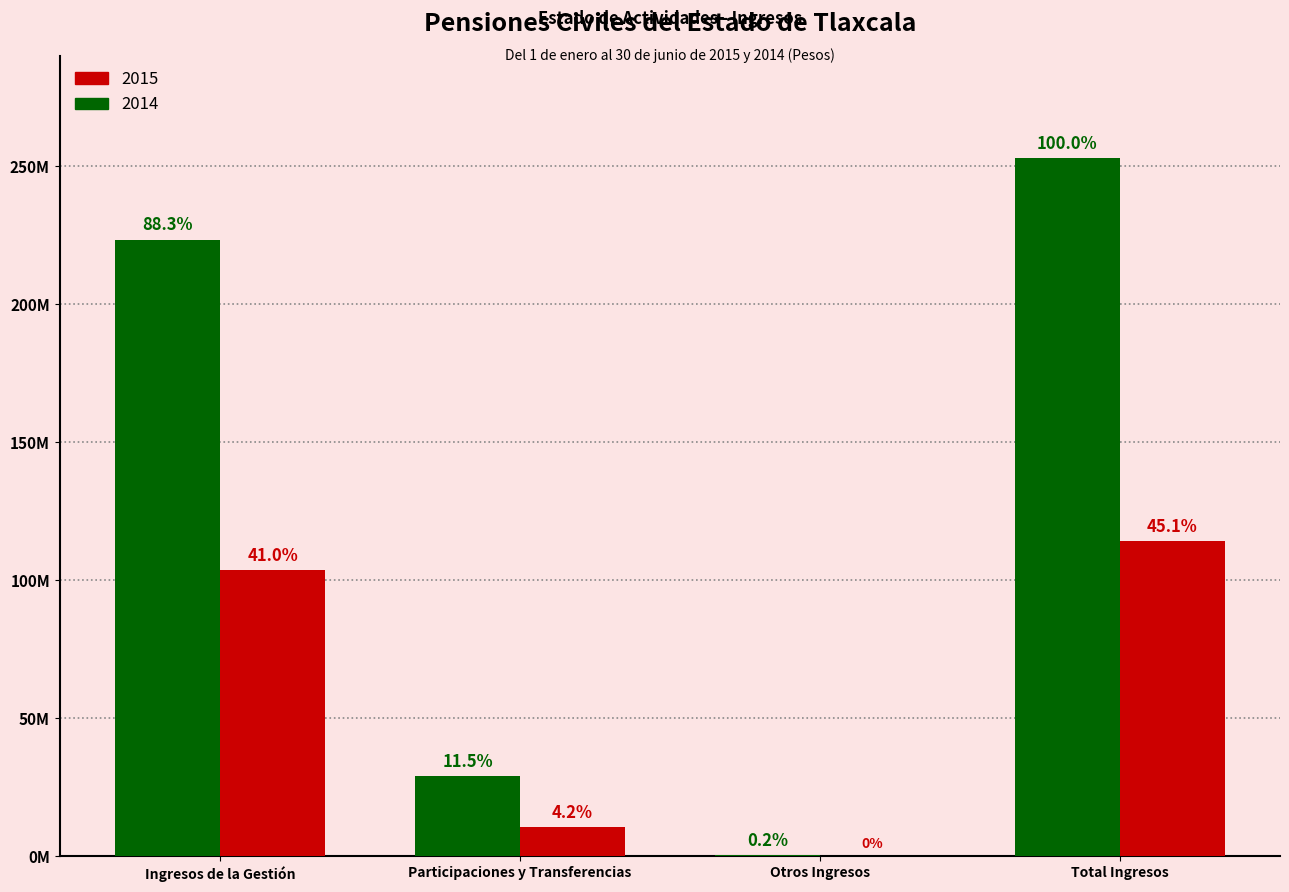

What is the difference between the maximum and minimum values in the 2015 series?

114135172